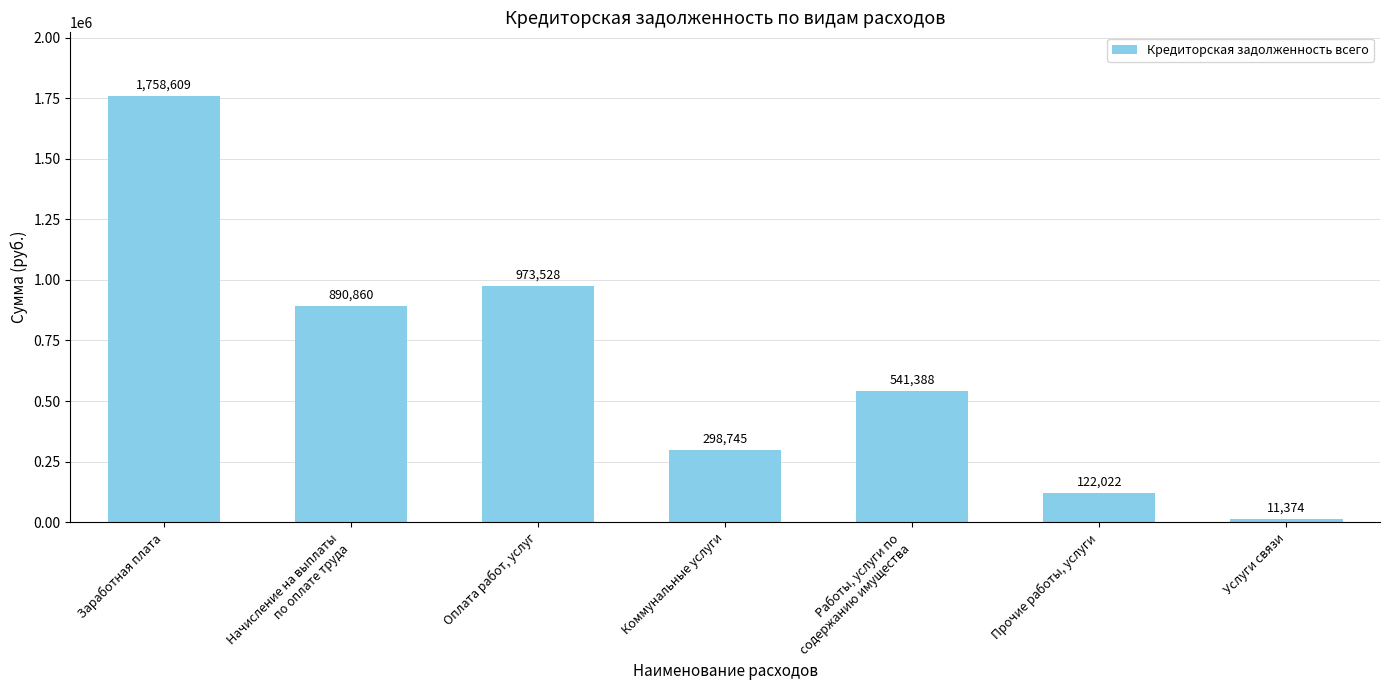

What is the ratio of the value at Оплата работ, услуг to the value at Прочие работы, услуги?

8.0